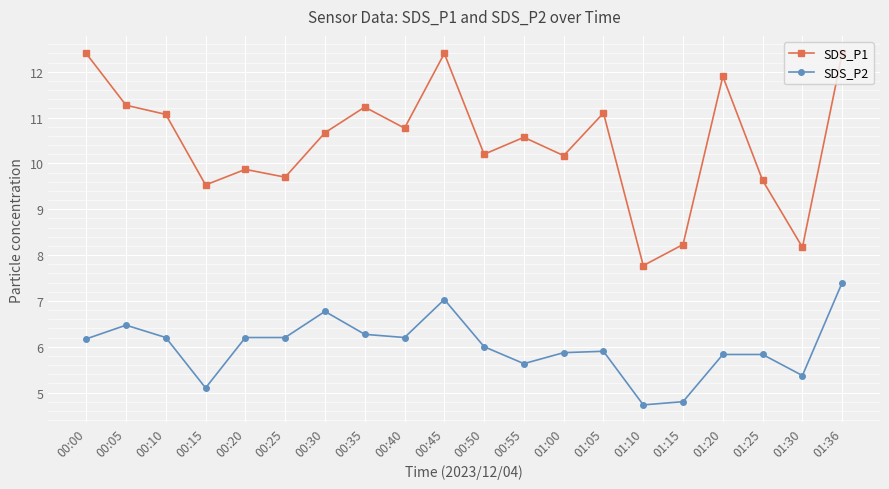

What is the highest value of the SDS_P2 series?

7.4